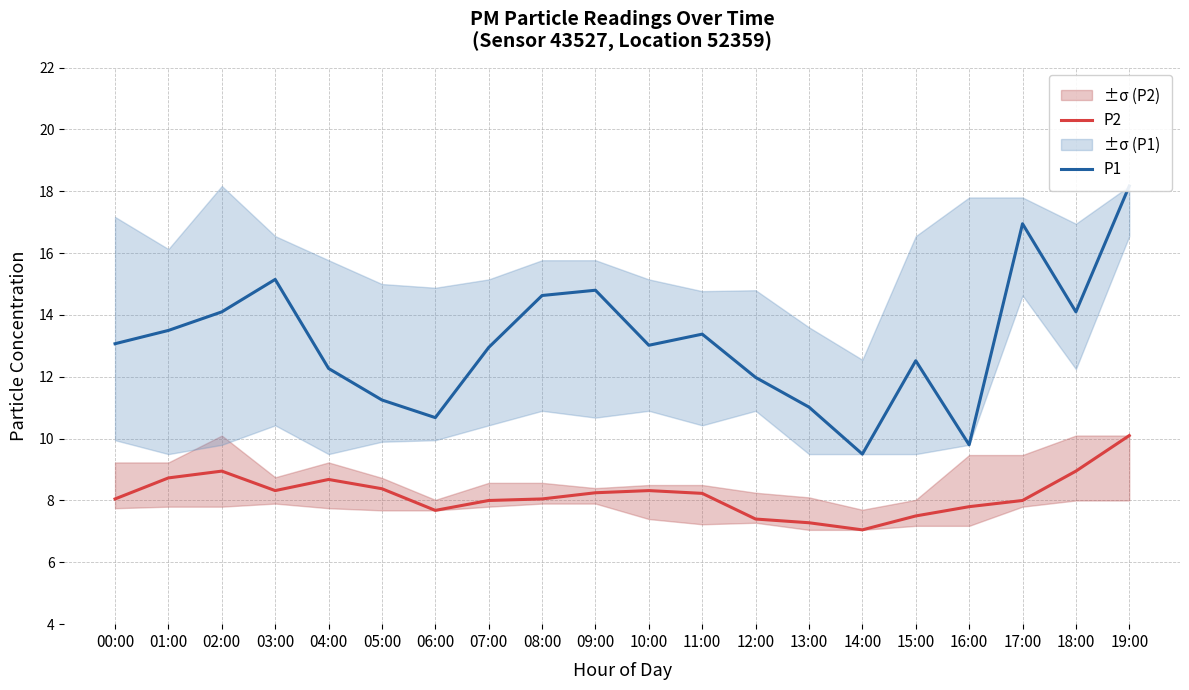

What is the value of the P1 point at the 14th from the left?

11.0